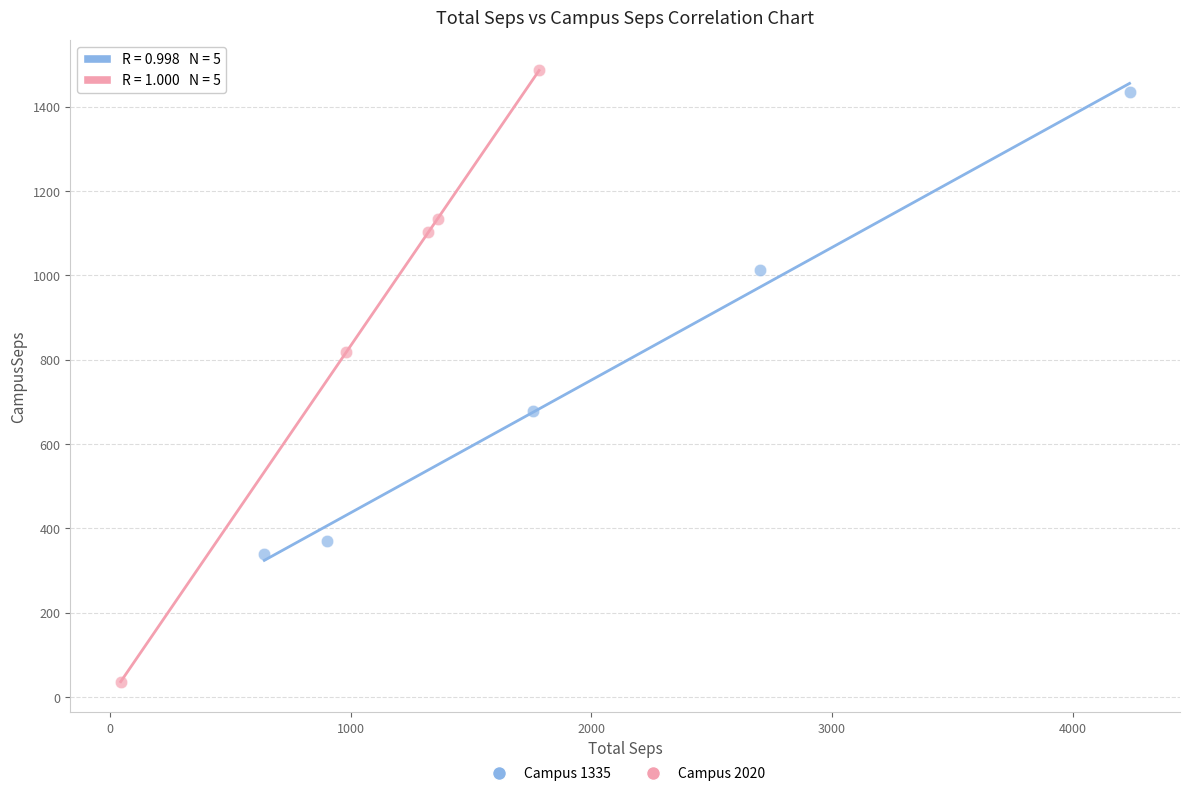

Which series reaches the minimum Y coordinate?

Campus 2020